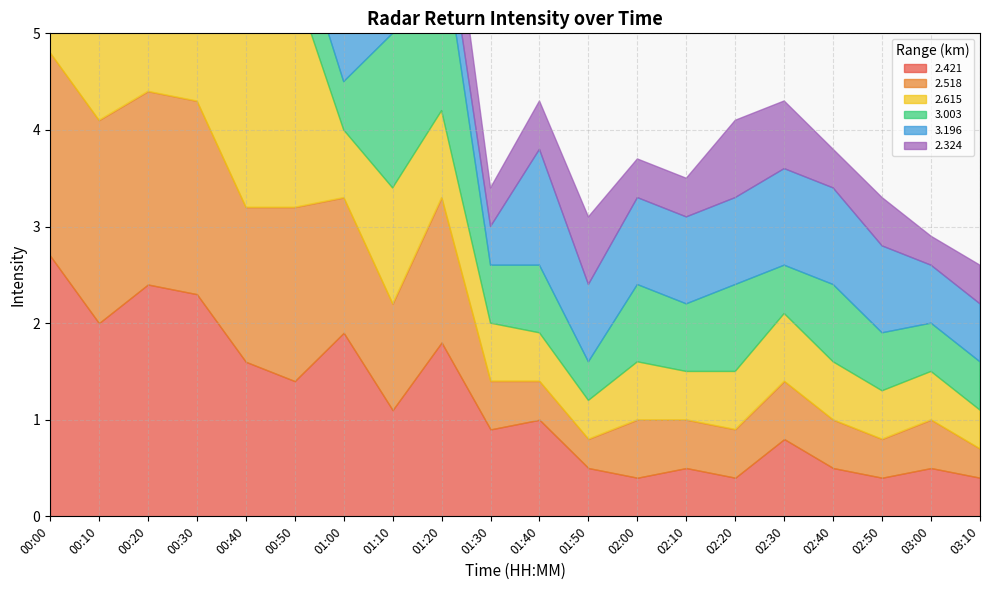

What is the label of the 19th point from the left?

03:00